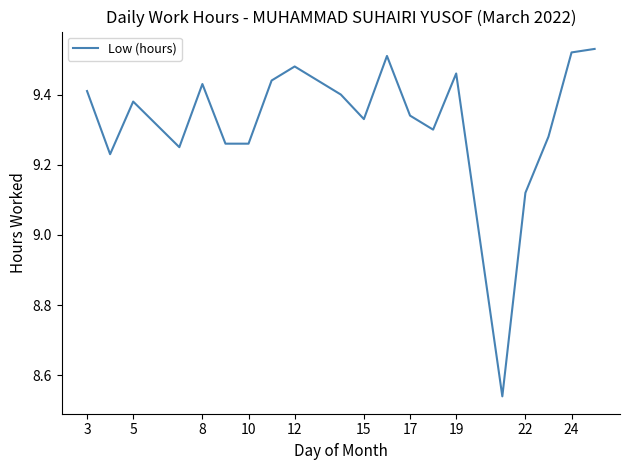

How many lines are shown in the chart?

1